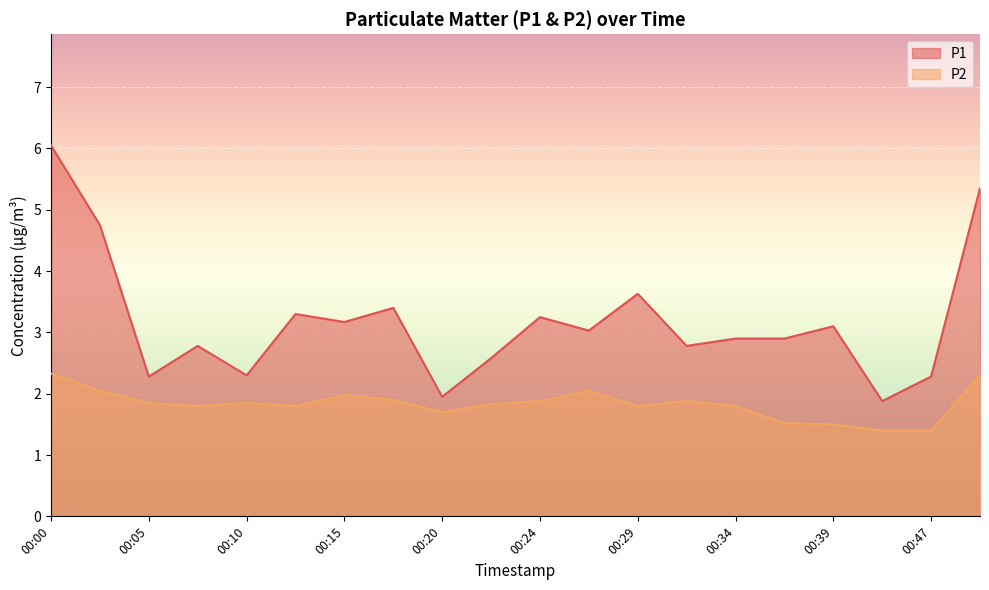

At which label does P1 first exceed 3?

00:00